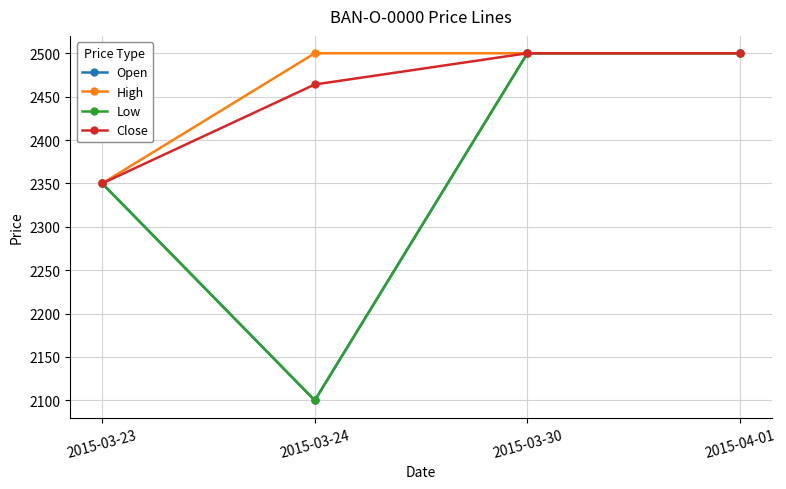

Does the chart have visible grid lines?

Yes